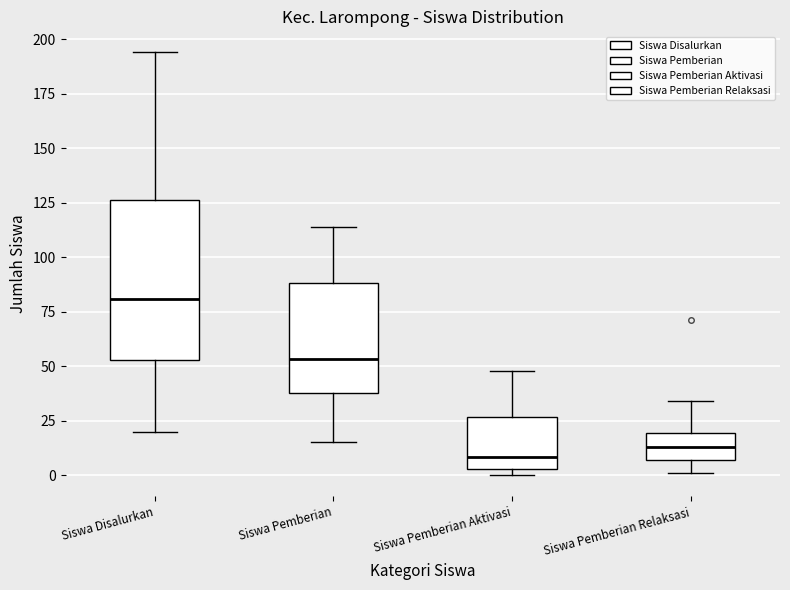

Which box is the tallest, from its lower edge to its upper edge?

Siswa Disalurkan